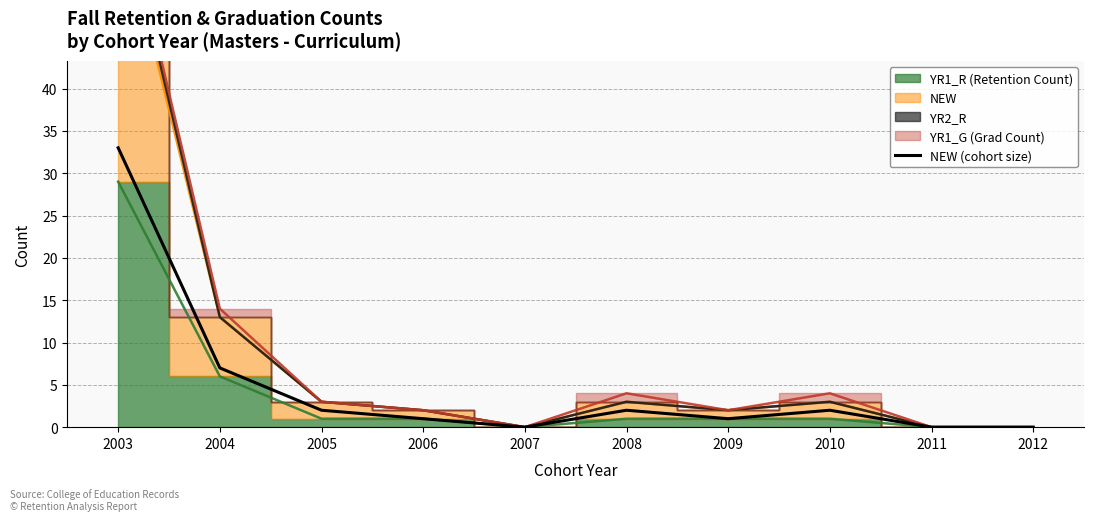

What is the value of the 3rd point from the left?

2